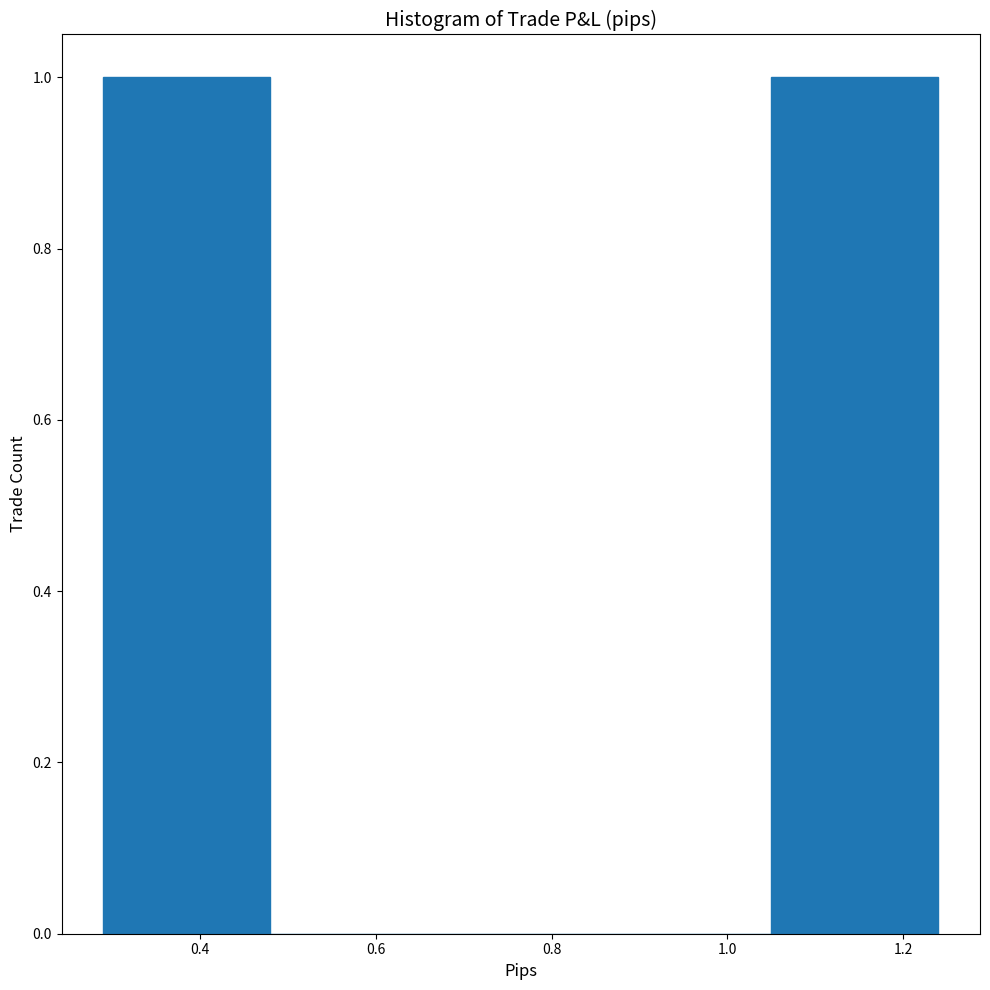

Reading left to right, list every bar in this chart as the range it spans on the x-axis followed by its height. Neither the bar edges nor the heights are printed on the chart, so give them approximately, as read against the axes.

0.29 to 0.48: 1
0.48 to 0.67: 0
0.67 to 0.86: 0
0.86 to 1.05: 0
1.05 to 1.24: 1